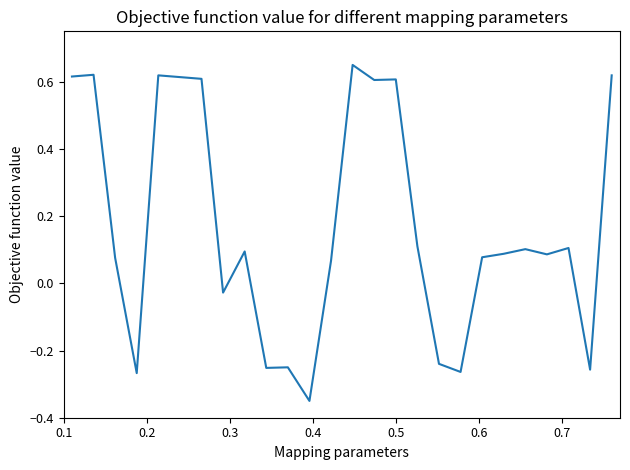

What is the difference between the maximum and minimum values?

1.0